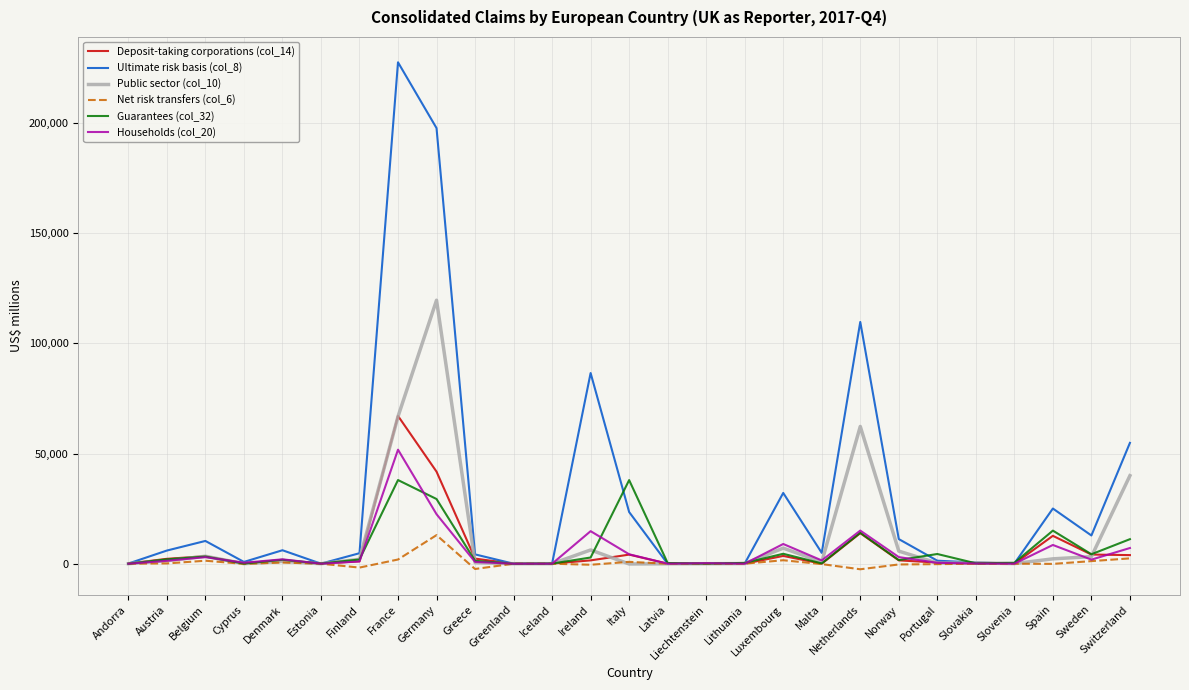

List the series in order of their peak value, highest first.

Ultimate risk basis (col_8), Public sector (col_10), Deposit-taking corporations (col_14), Households (col_20), Guarantees (col_32), Net risk transfers (col_6)